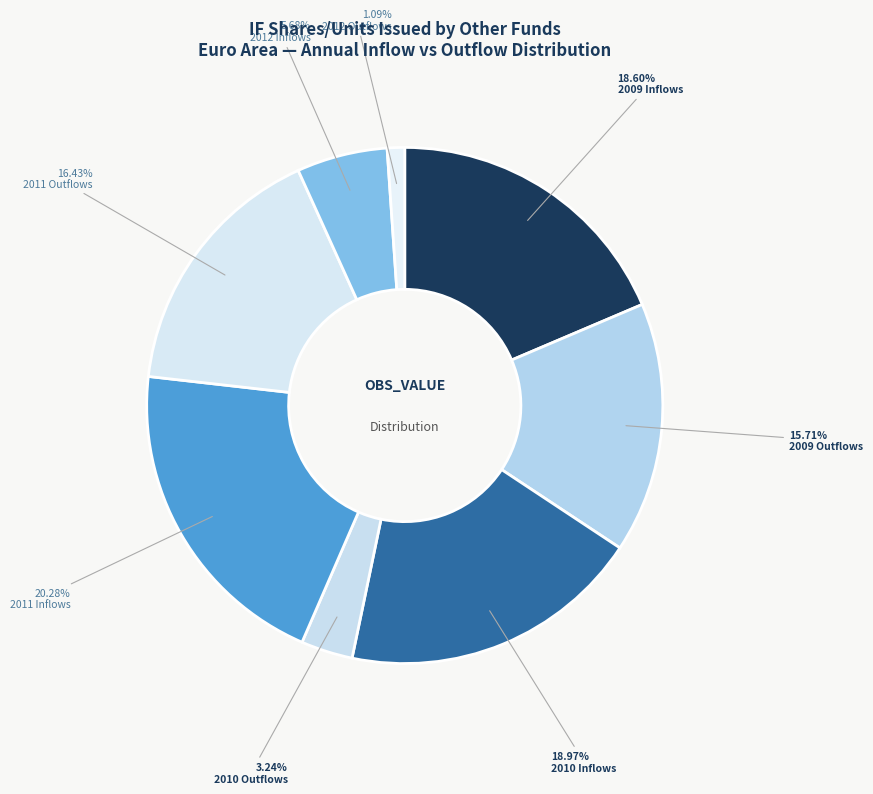

How many slices are in this pie chart?

8